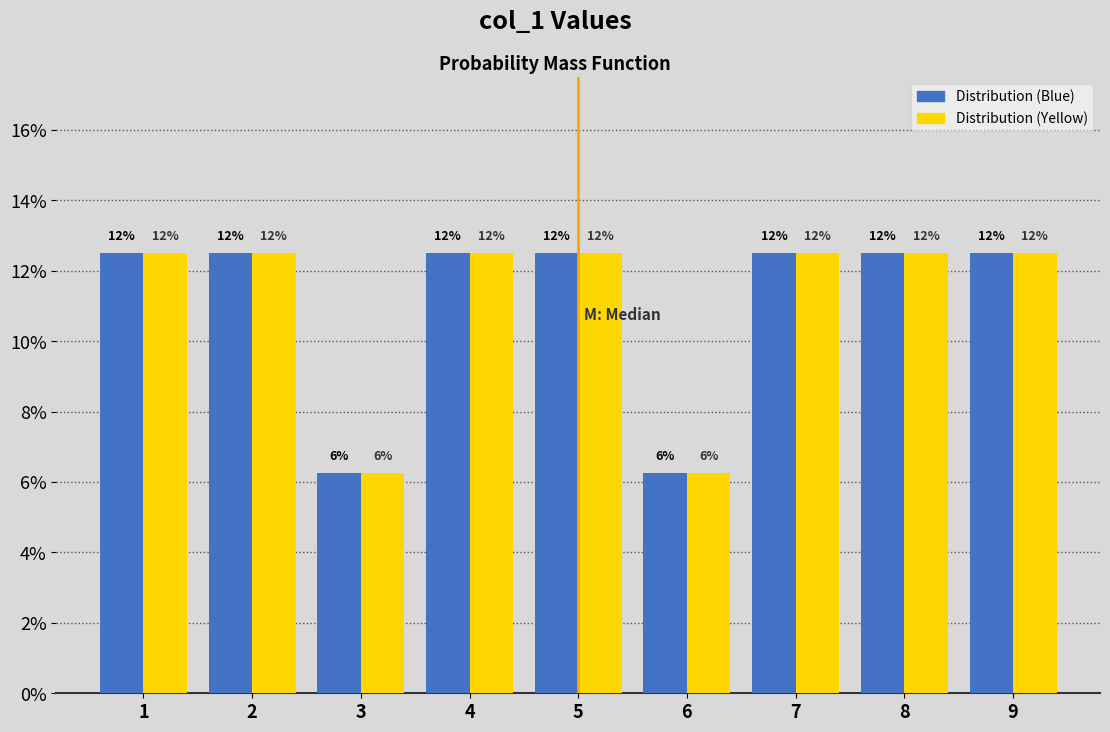

Are the bars grouped side by side (vs. stacked)?

Yes